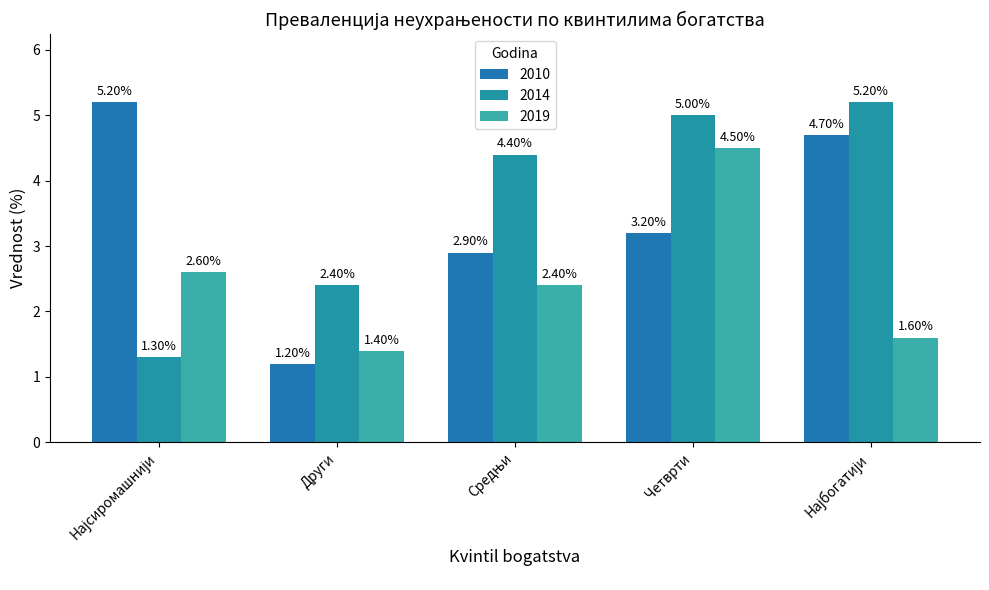

What is the spread (max minus min) of values at Четврти?

1.8